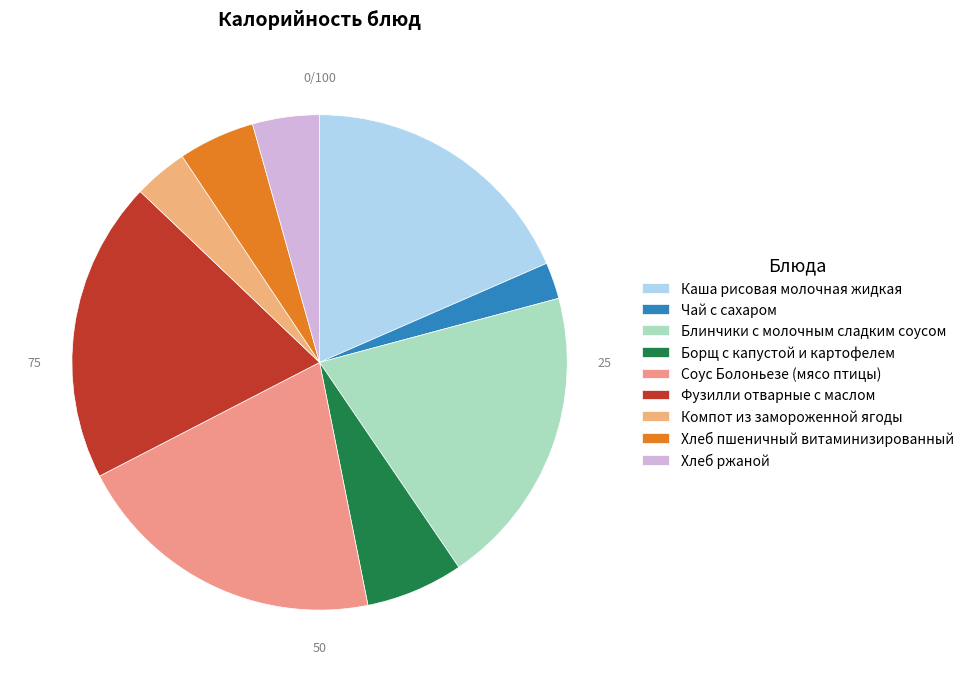

Is it true that Борщ с капустой и картофелем is 1% of the pie?

False